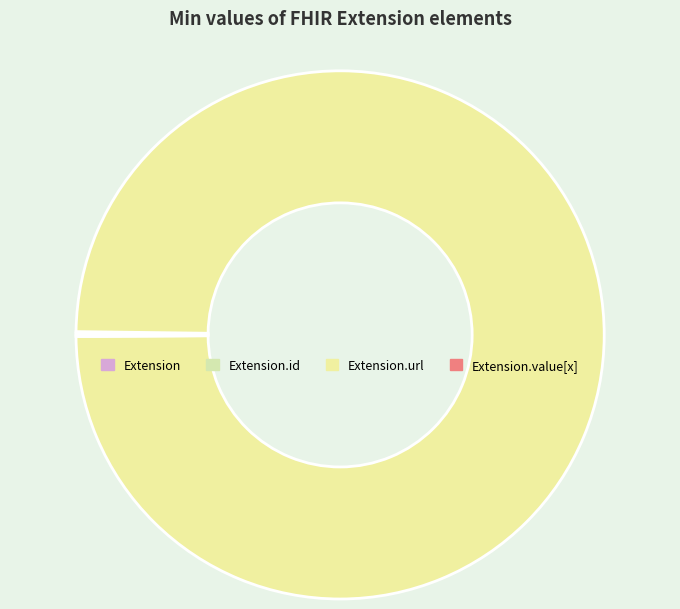

Which slice is the largest?

Extension.url